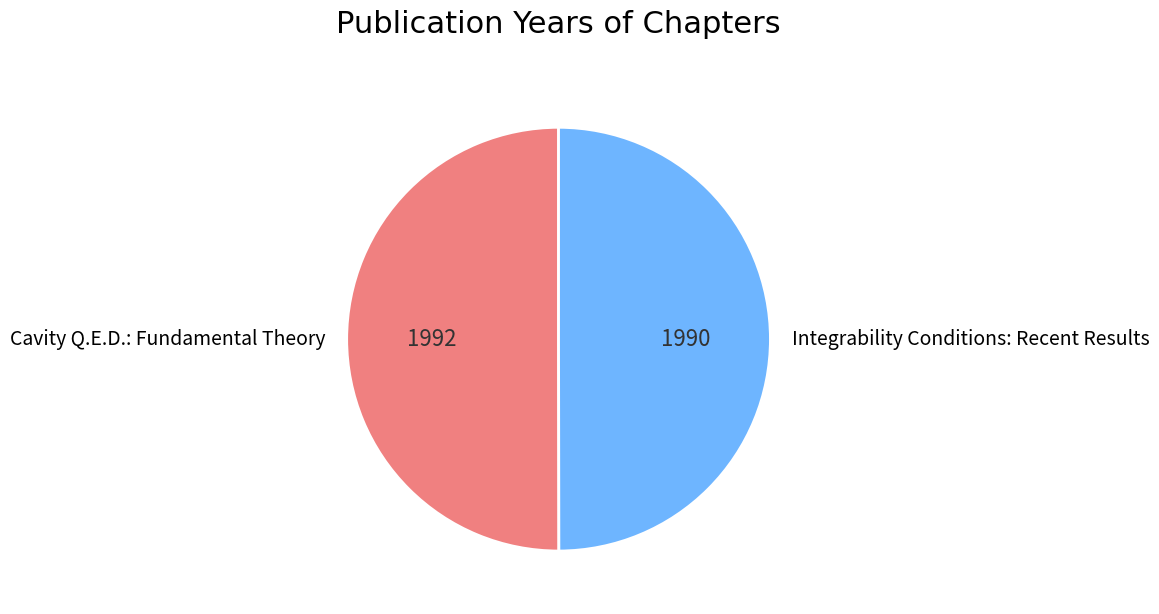

Approximately how many times larger is the value at Cavity Q.E.D.: Fundamental Theory compared to Integrability Conditions: Recent Results?

1.0